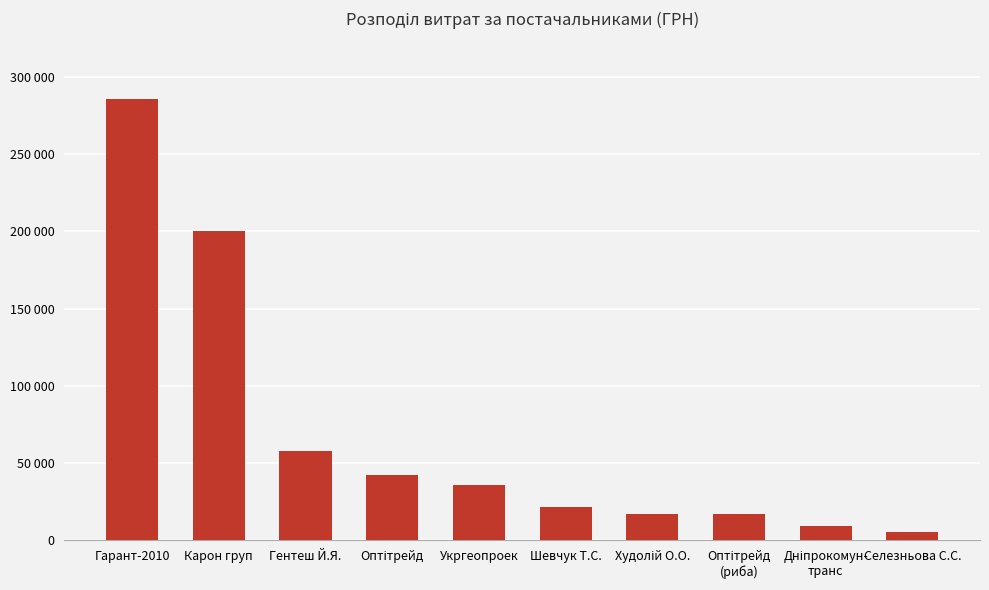

Rank the categories by value from lowest to highest.

Селезньова С.С., Дніпрокомун-
транс, Оптітрейд
(риба), Худолій О.О., Шевчук Т.С., Укргеопроек, Оптітрейд, Гентеш Й.Я., Карон груп, Гарант-2010